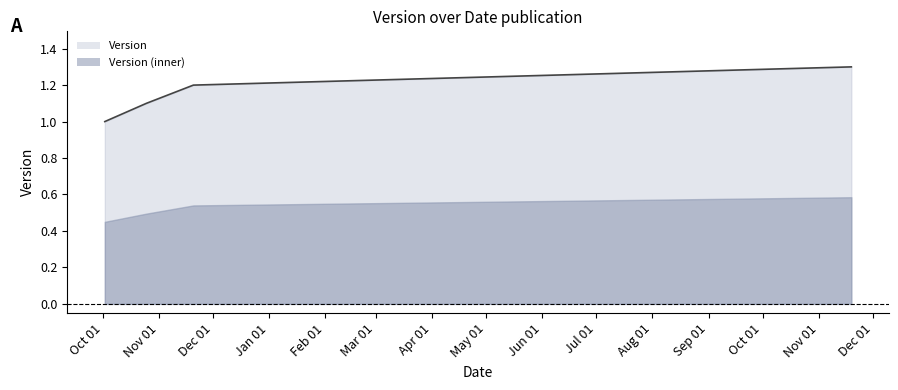

What is the average value?

1.1